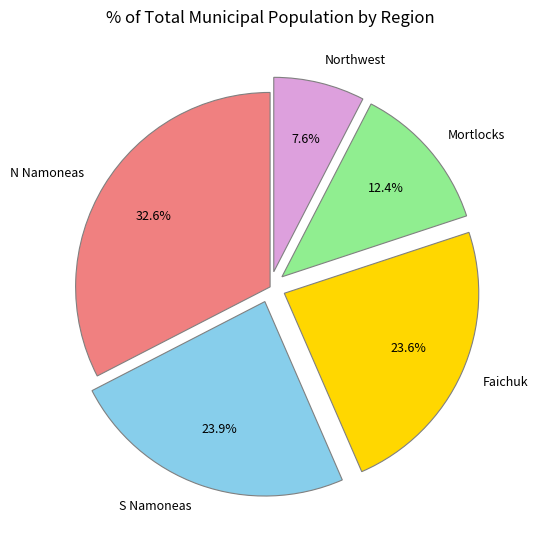

To the nearest percent, what is the average slice percentage?

20%